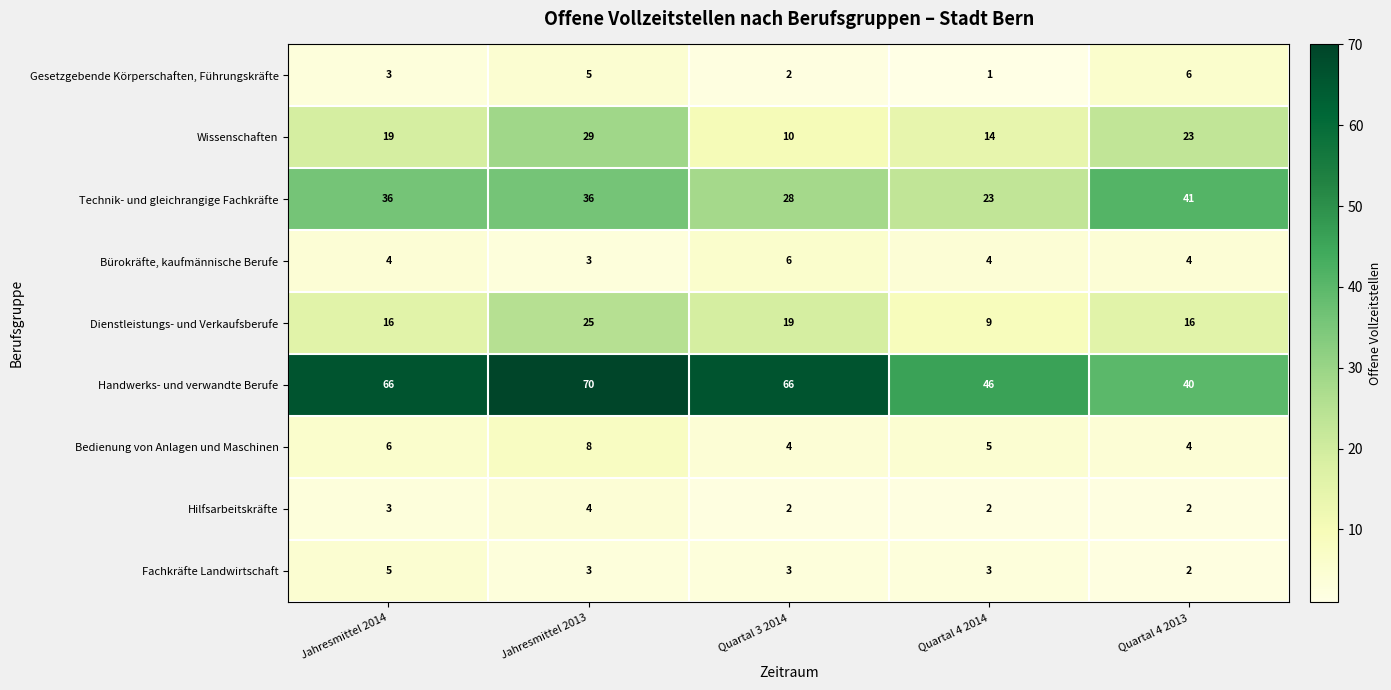

Count the Hilfsarbeitskräfte values in the range 2 to 3.

4